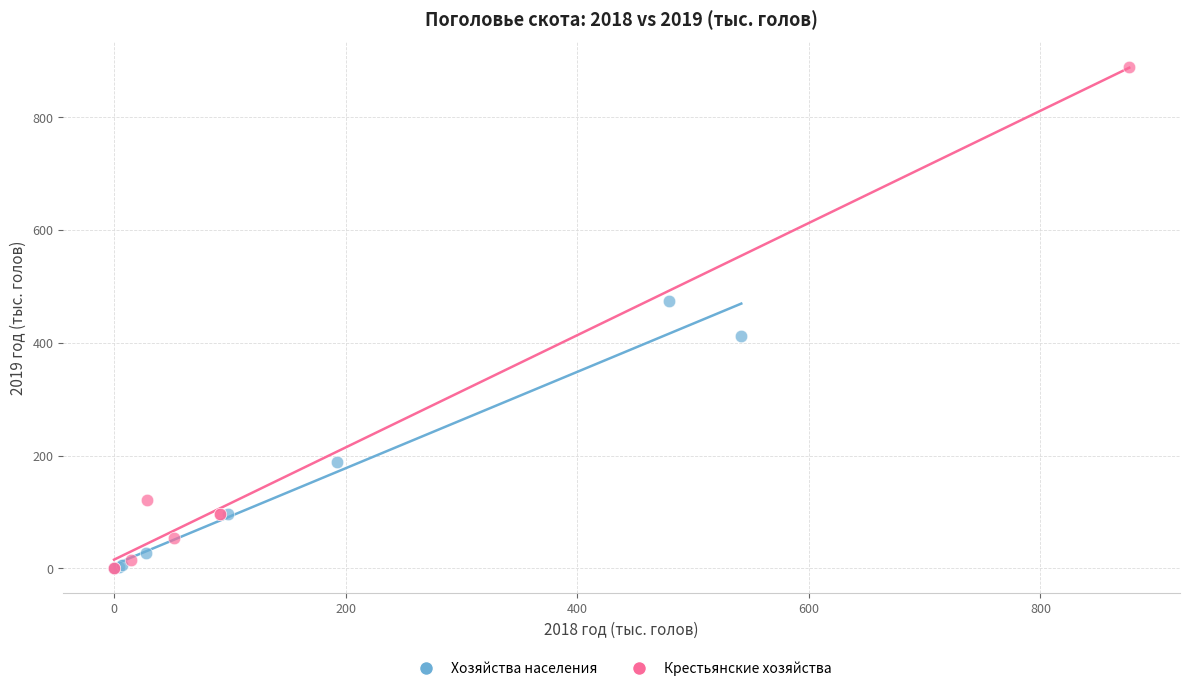

Which series reaches the maximum Y coordinate?

Крестьянские хозяйства